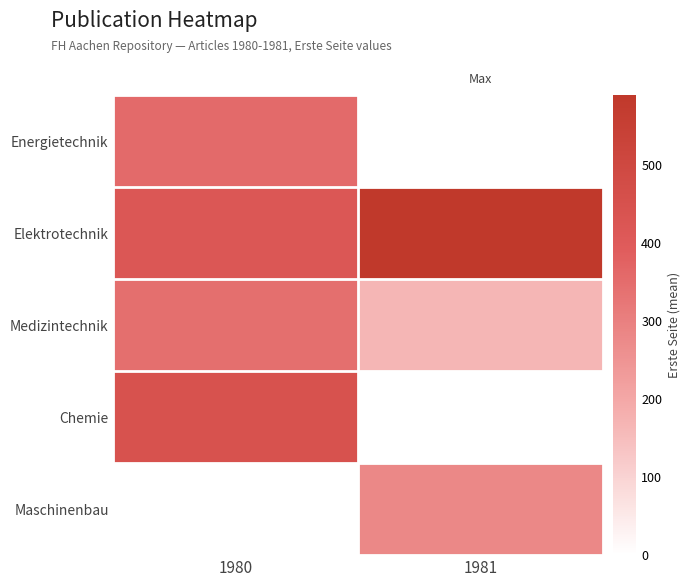

Reading right to left, what are all the values shown in this chart?

Energietechnik: 1981=0.0	1980=357.0
Elektrotechnik: 1981=590.0	1980=421.0
Medizintechnik: 1981=166.7	1980=343.6
Chemie: 1981=0.0	1980=447.0
Maschinenbau: 1981=279.0	1980=0.0